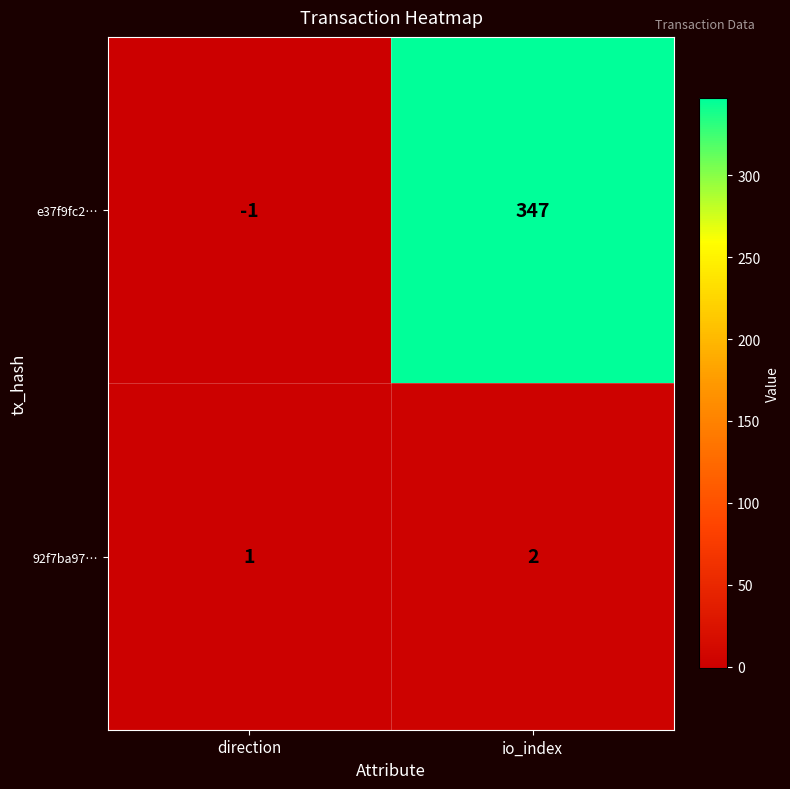

List the series in order of their overall mean, highest first.

e37f9fc2…, 92f7ba97…